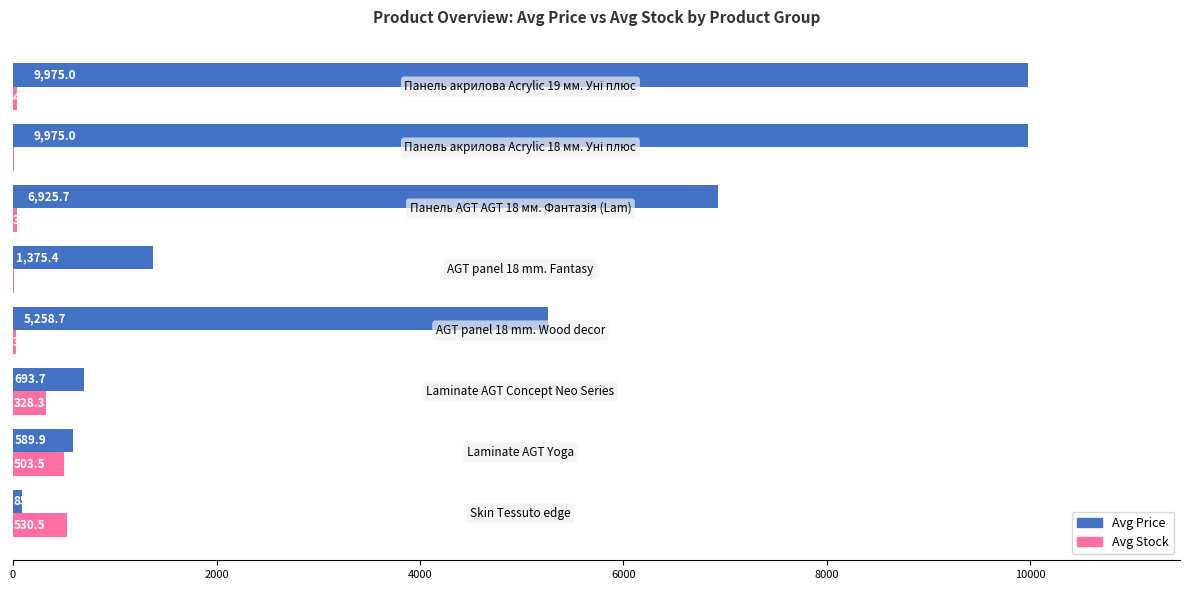

What is the maximum value for Avg Stock?

530.5